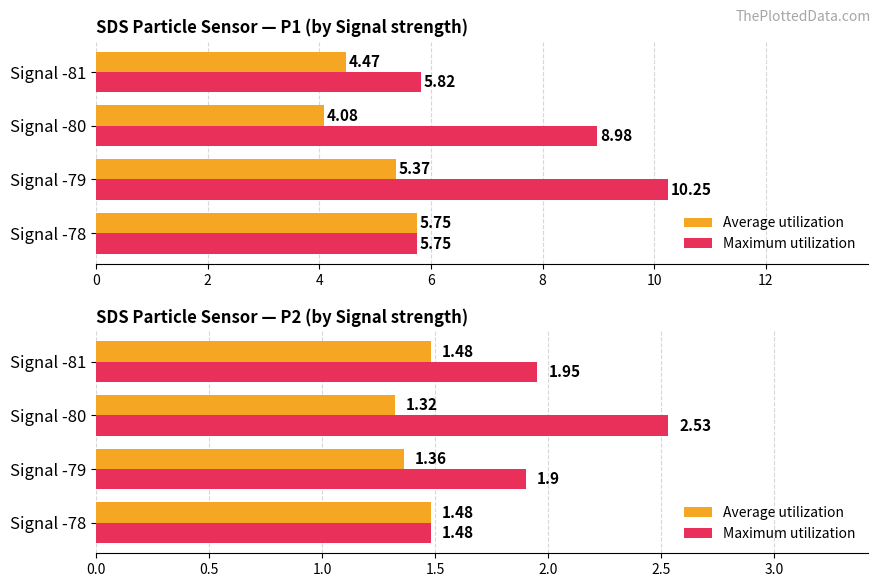

True or false: Maximum utilization has a value of 3.4 at Signal -80.

False